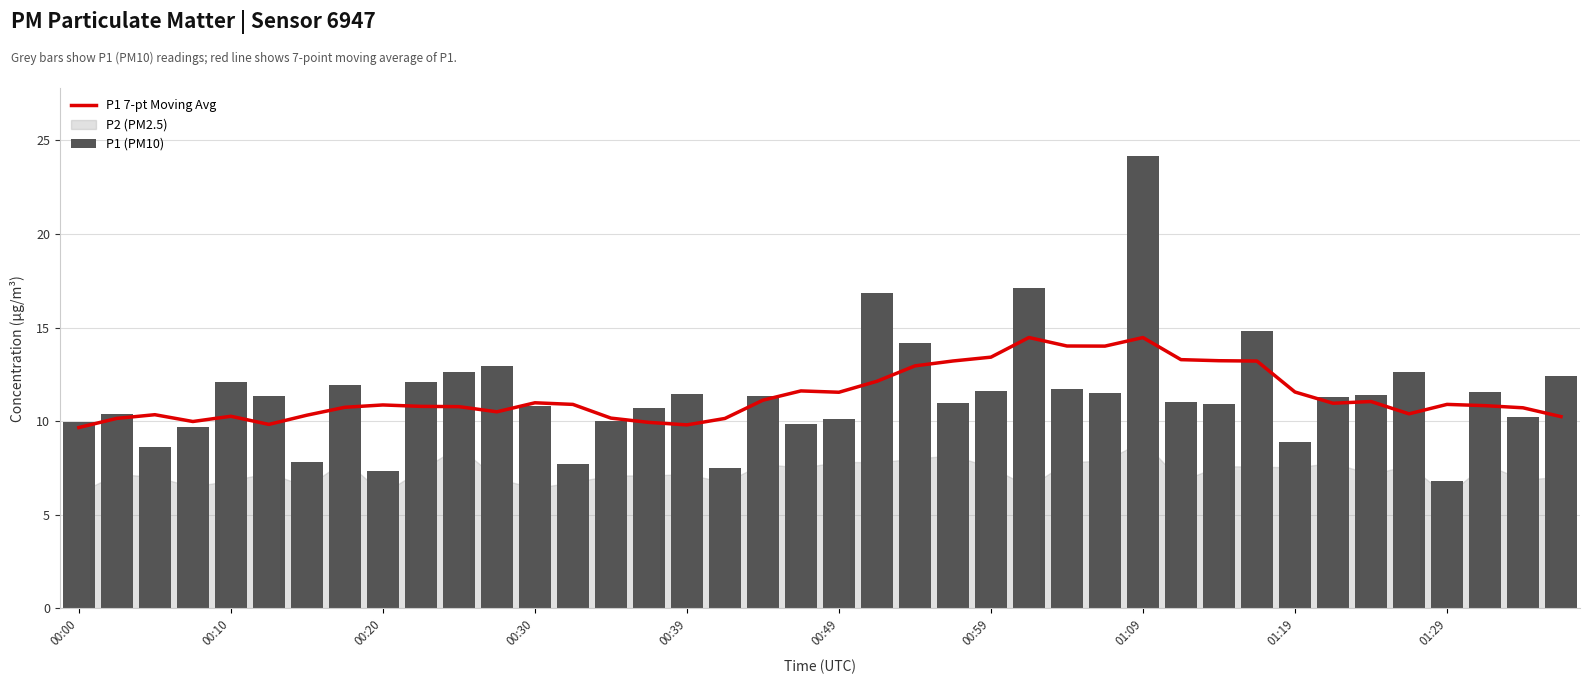

What is the total value across all series at 01:29?

17.7